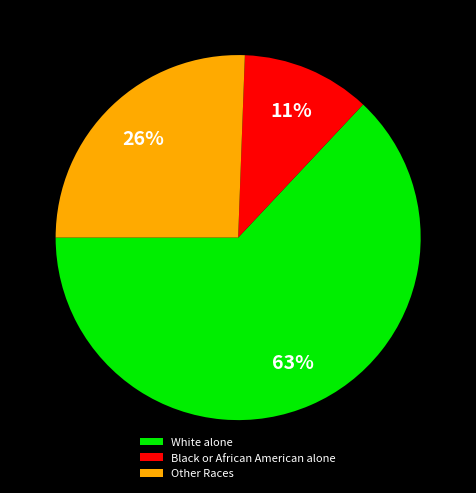

Do White alone and Black or African American alone together represent more than half of the pie?

Yes